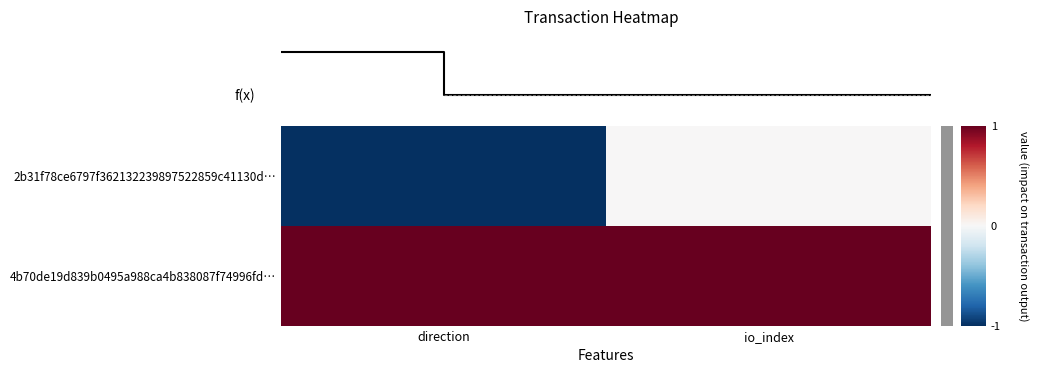

The value of 4b70de19d839b0495a988ca4b838087f74996fd… at io_index is 1. True or false?

False